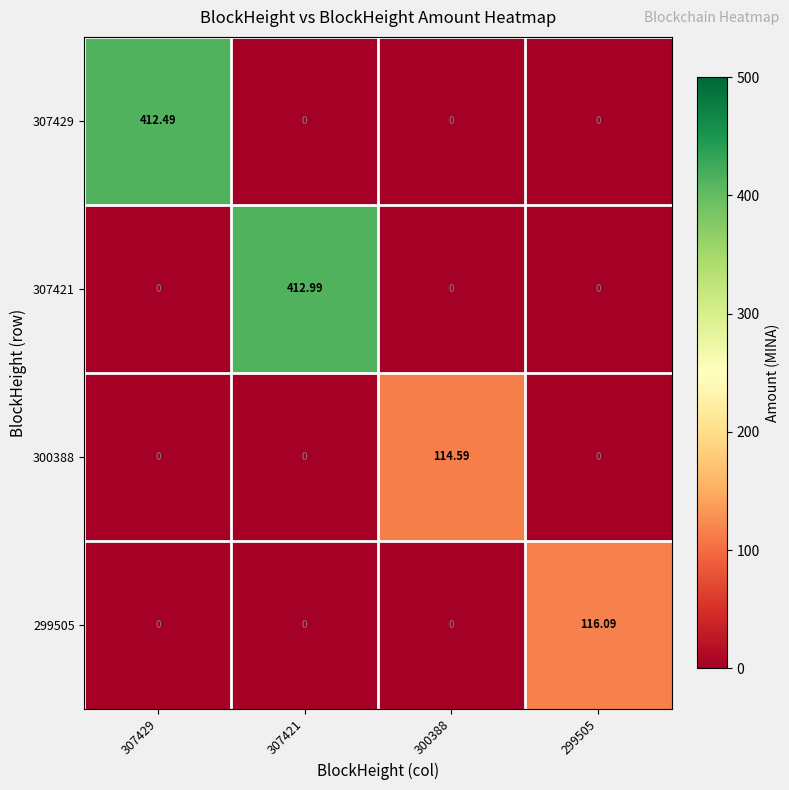

Is the value of 307429 at 300388 greater than the value of 299505 at 299505?

No